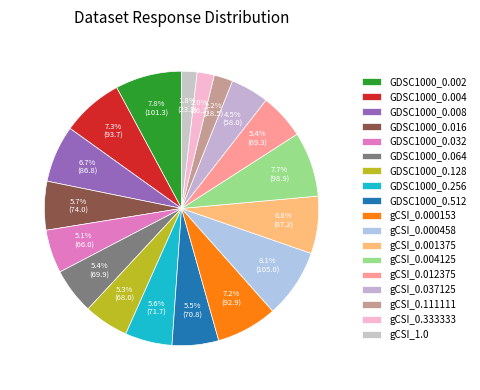

Count the number of slices in the pie.

18